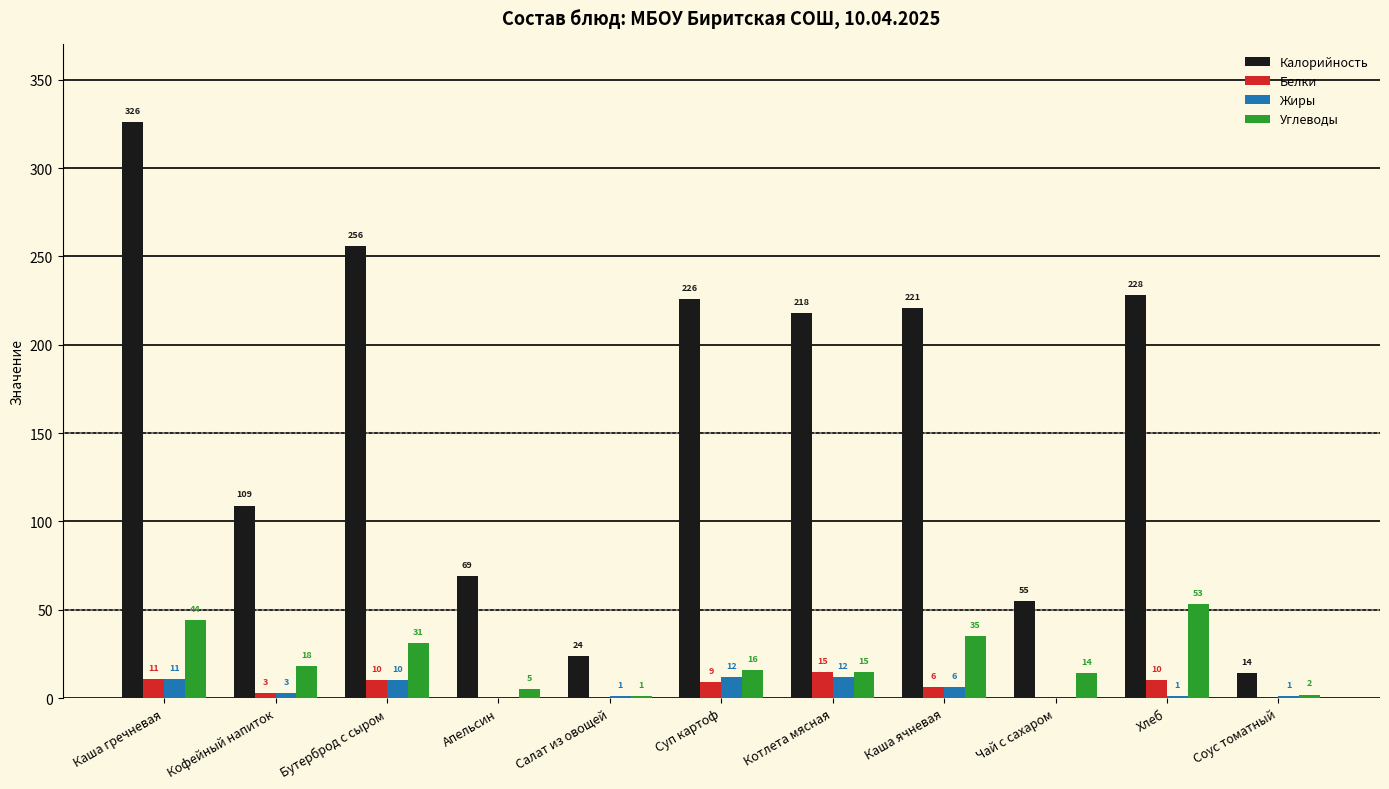

What is the sum of the Белки values at Апельсин and Бутерброд с сыром?

10